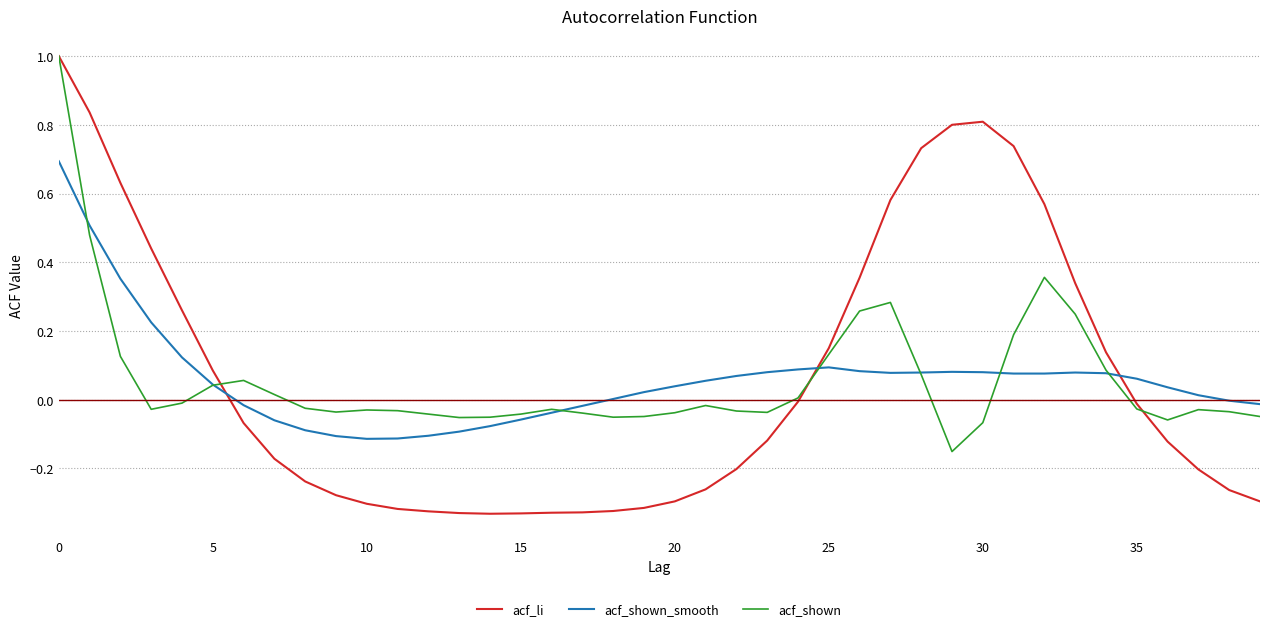

Which series has the widest spread of values?

acf_li